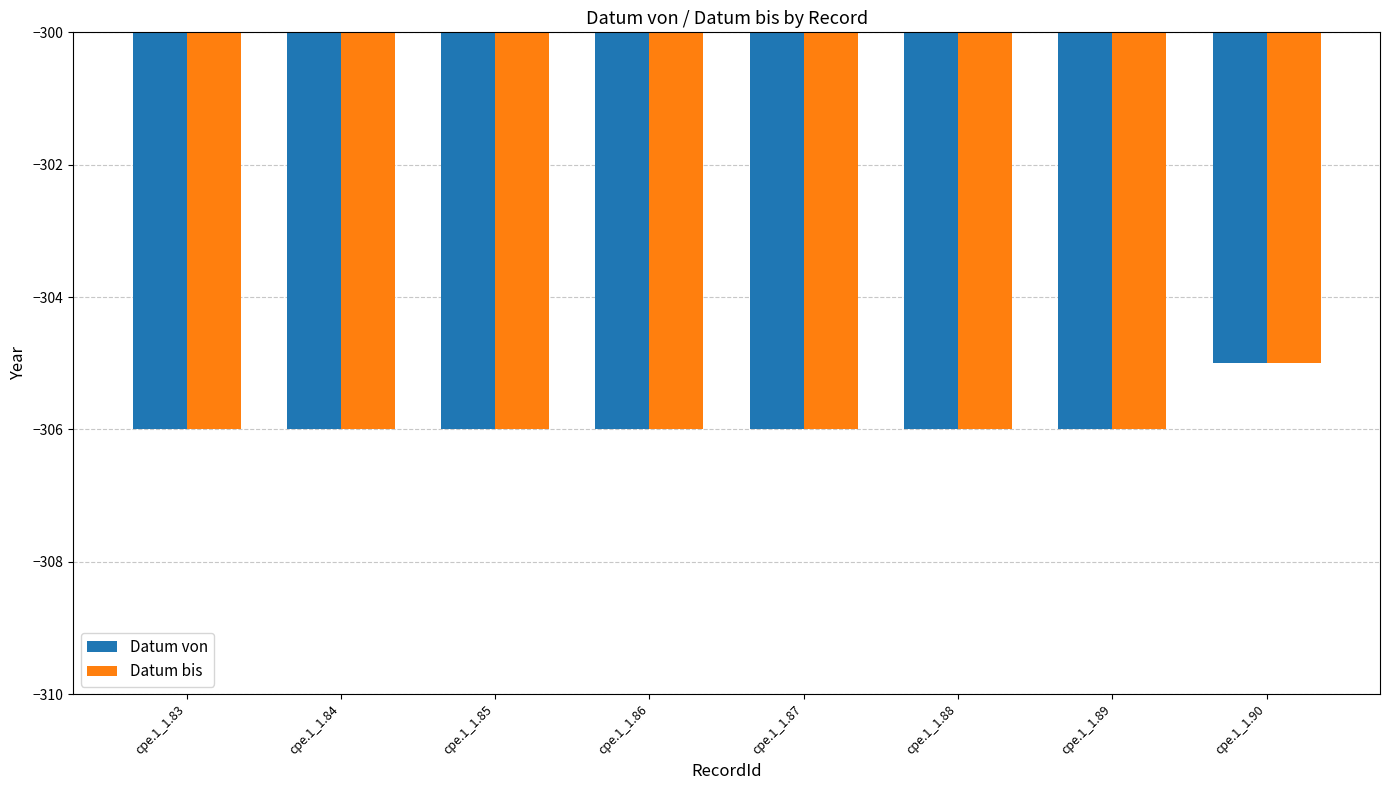

What is the value of the Datum von bar at the 4th from the left?

-306